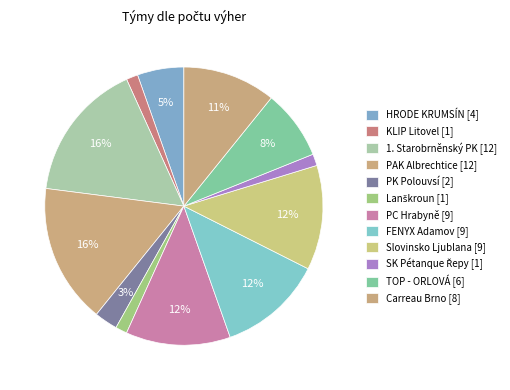

Combined, do PAK Albrechtice and FENYX Adamov account for over 50%?

No